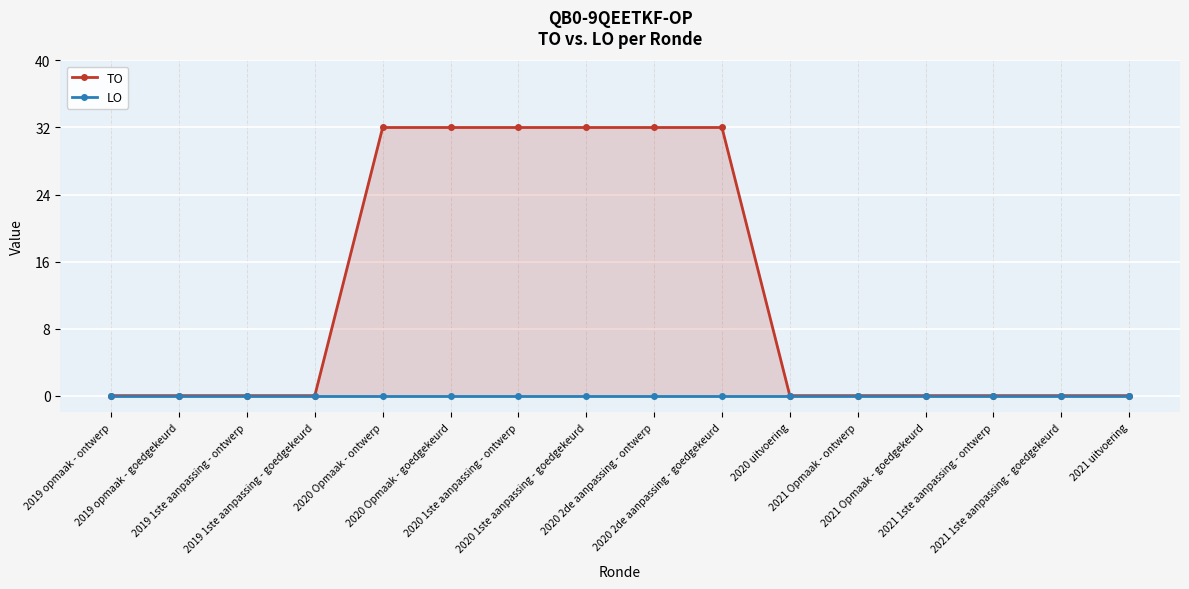

Between 2019 opmaak - ontwerp and 2021 uitvoering, which series saw the biggest shift?

TO